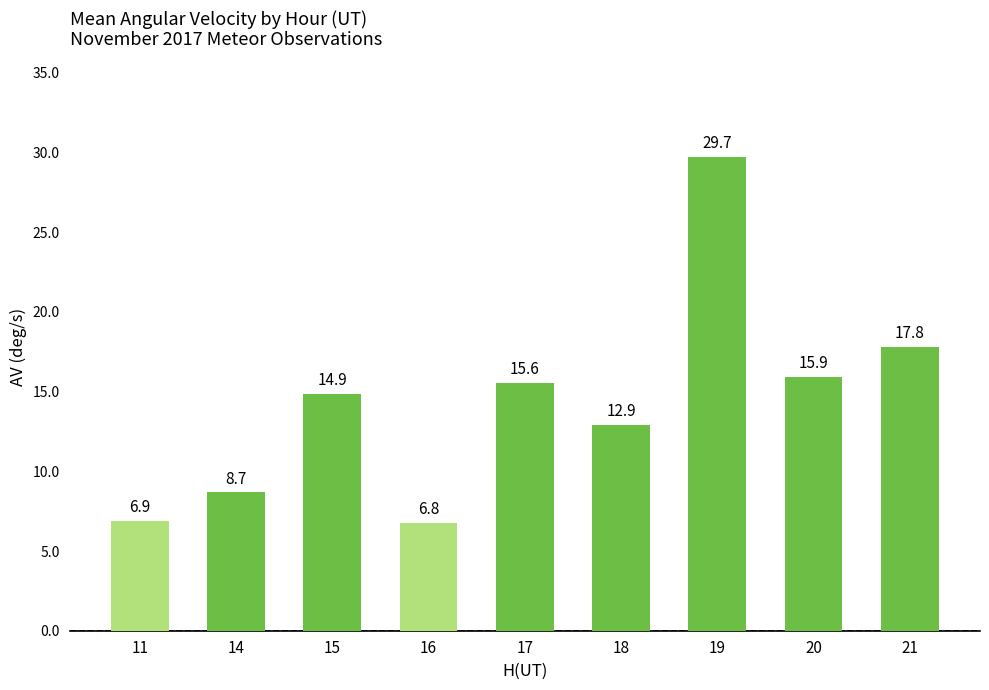

Reading left to right, what are all the values shown in this chart?

11=6.9	14=8.7	15=14.9	16=6.8	17=15.6	18=12.9	19=29.7	20=15.9	21=17.8